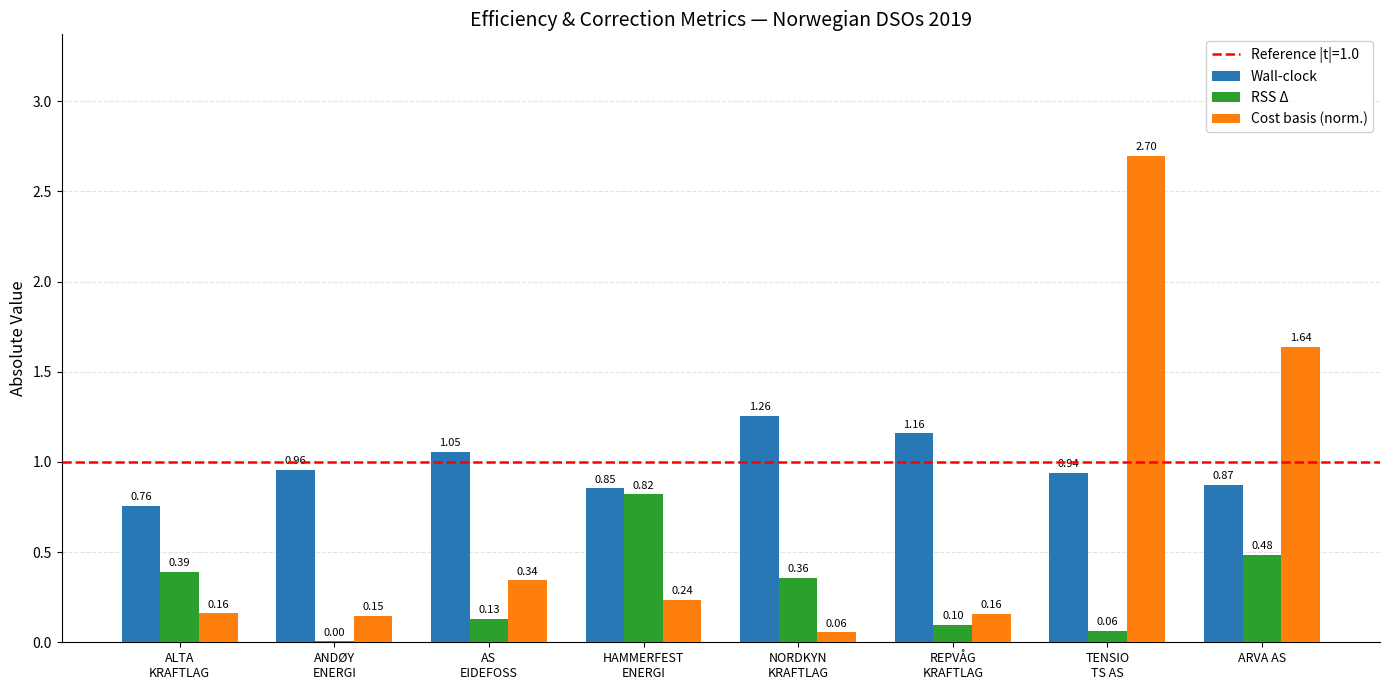

How many groups of bars are there?

8